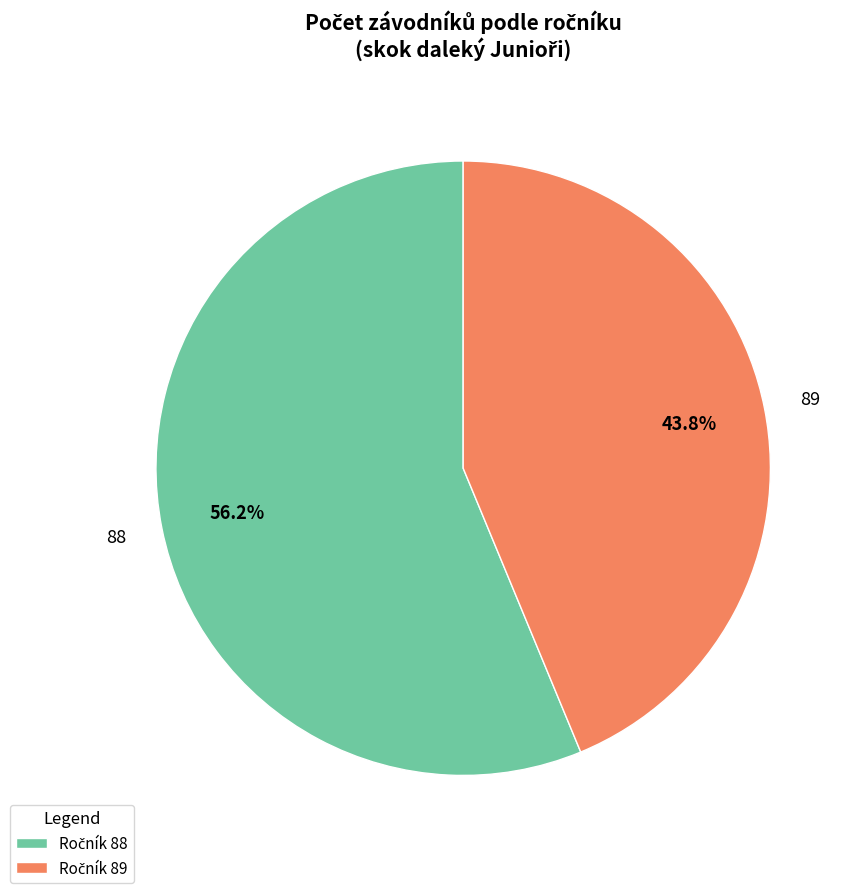

How many slices are in this pie chart?

2